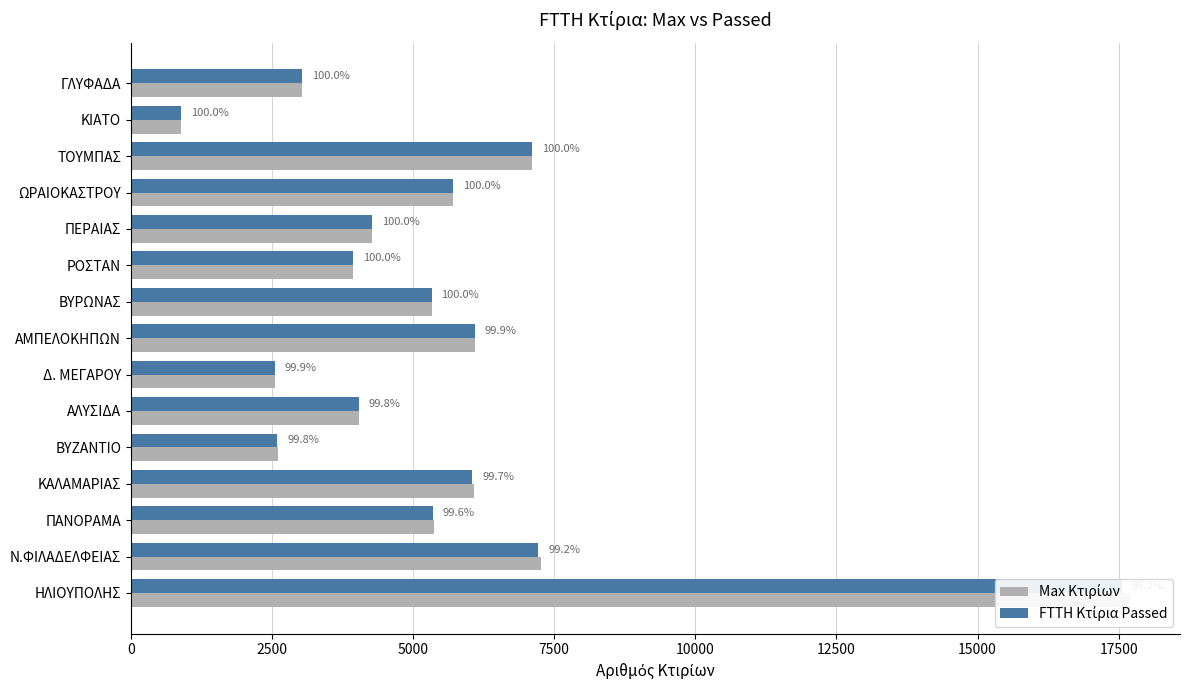

Which series has the largest range (max minus min)?

Max Κτιρίων